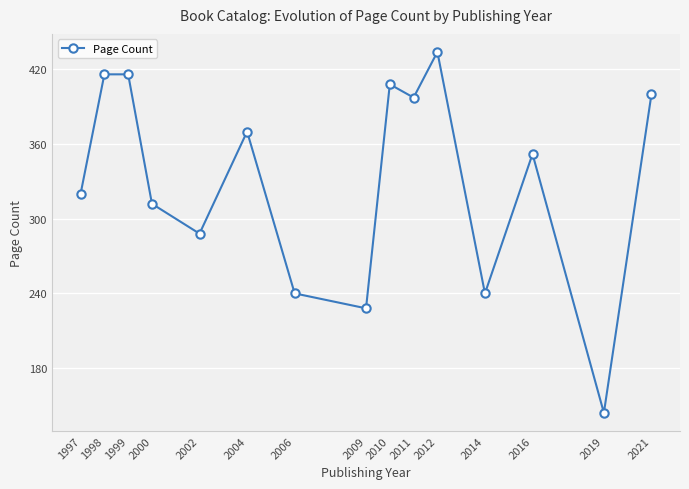

Is this an area chart (filled region under the line)?

No